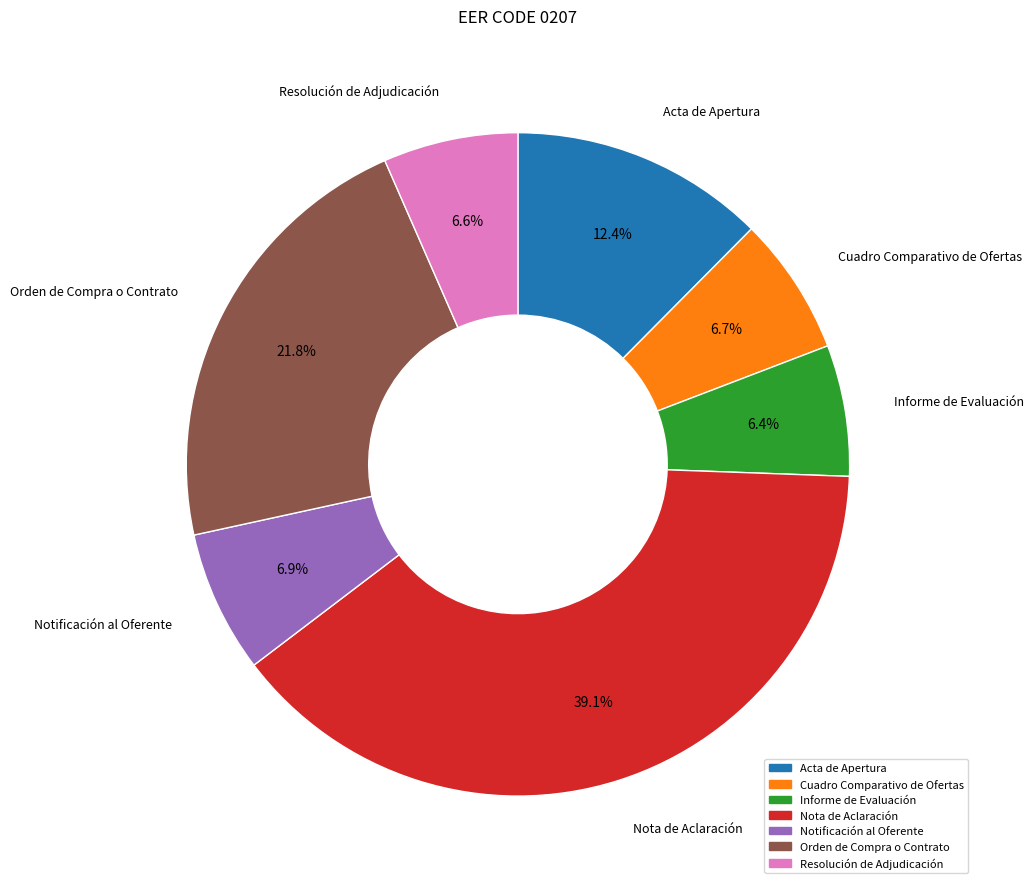

Does Informe de Evaluación represent more than half of the total?

No